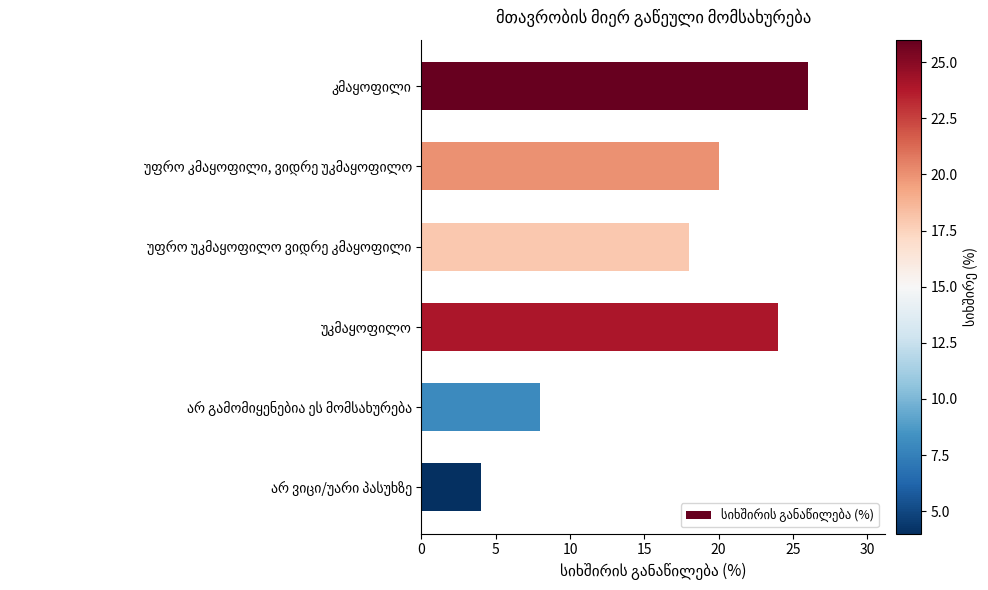

What is the maximum value shown in the chart?

26